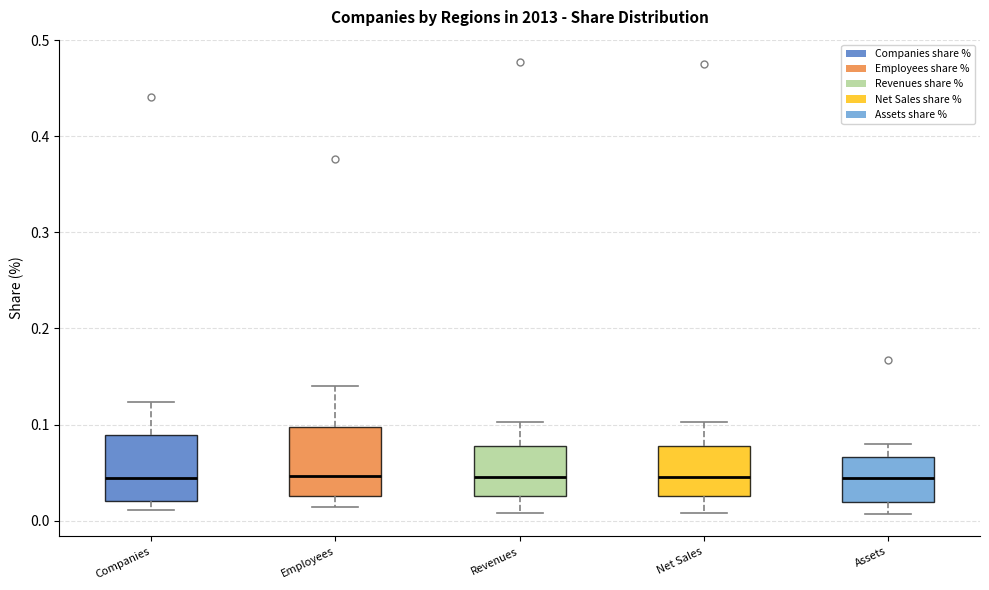

Where does the upper whisker of the box for Employees end on the y-axis? The values are not printed on the chart, so give them approximately, as read against the axis.

0.14